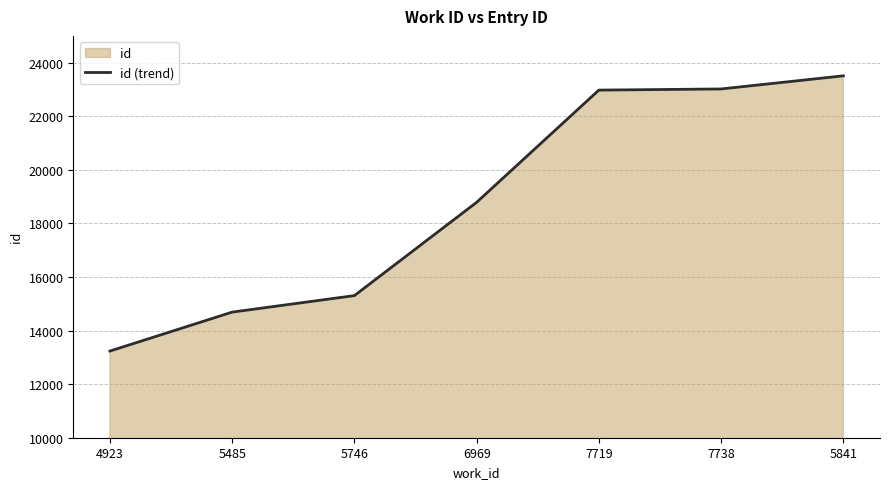

At which label is the value closest to 18372?

6969